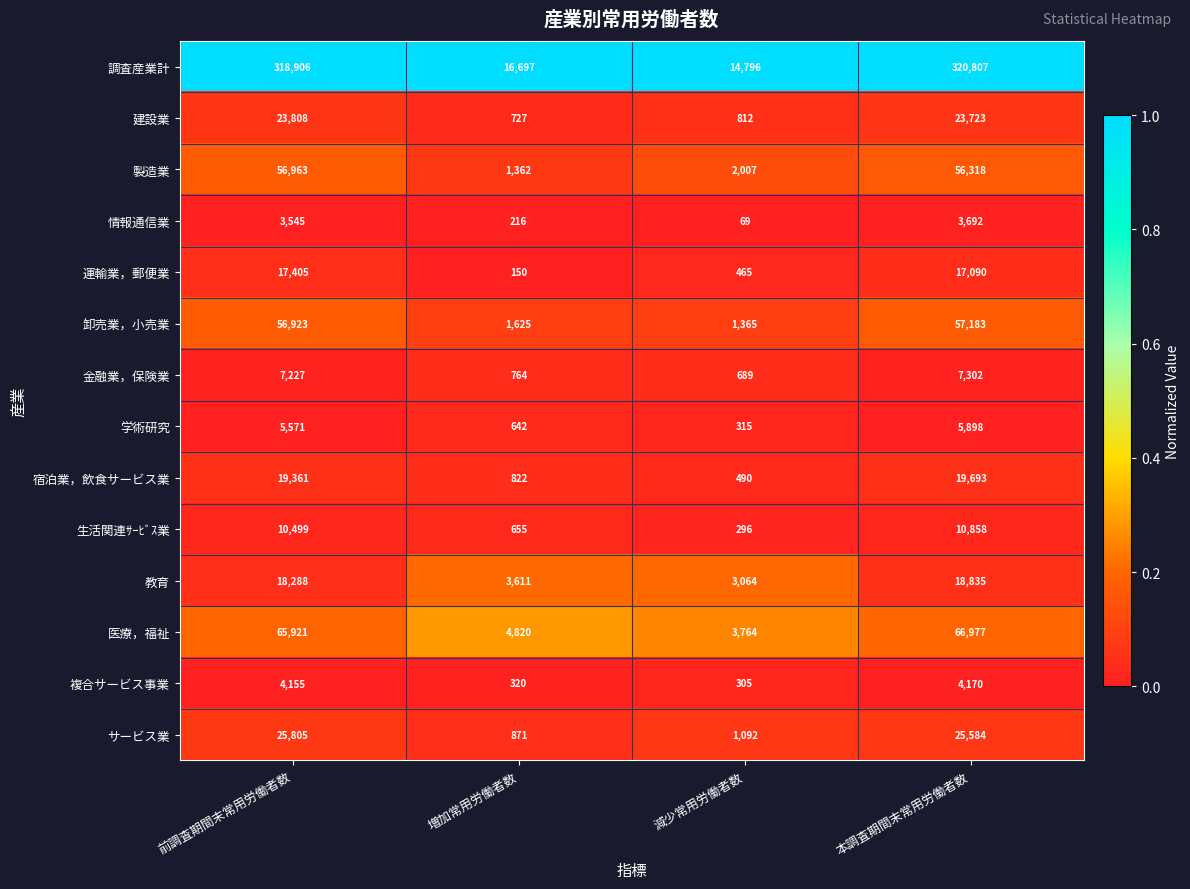

Read the 教育 value at 増加常用労働者数, to the nearest 50.

3600